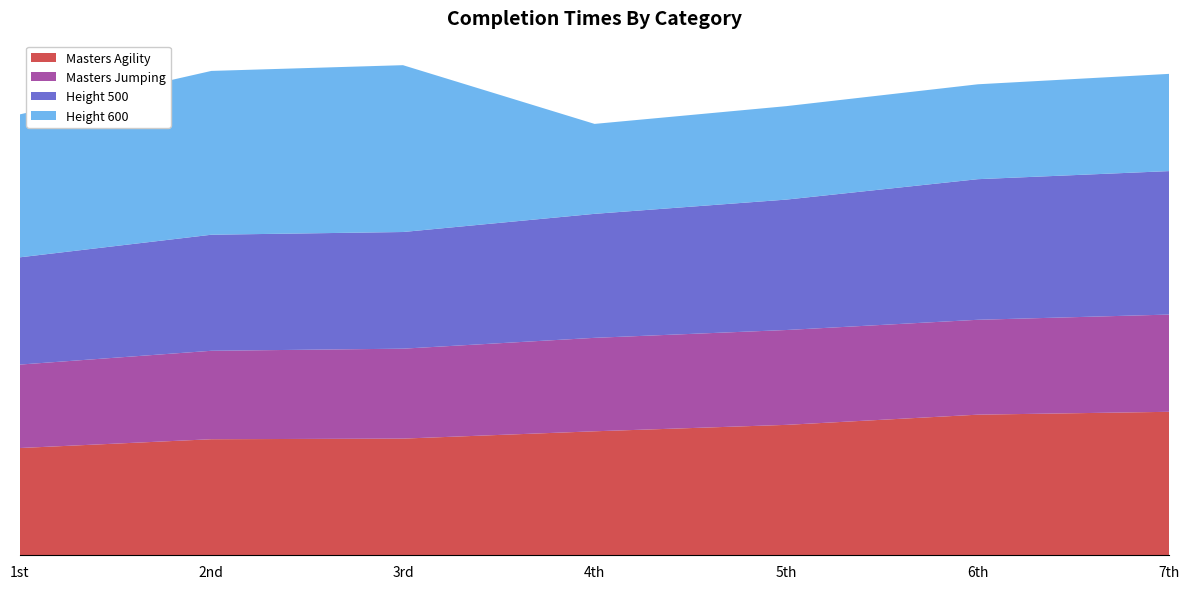

Reading left to right, transcribe all the data shown in this chart.

Masters Agility: 1st=35.1	2nd=38.0	3rd=38.2	4th=40.6	5th=42.7	6th=46.0	7th=47.0
Masters Jumping: 1st=27.3	2nd=29.0	3rd=29.4	4th=30.6	5th=31.1	6th=31.1	7th=31.8
Height 500: 1st=35.1	2nd=38.0	3rd=38.2	4th=40.6	5th=42.7	6th=46.0	7th=47.0
Height 600: 1st=46.8	2nd=53.6	3rd=54.6	4th=29.4	5th=30.6	6th=31.1	7th=31.8